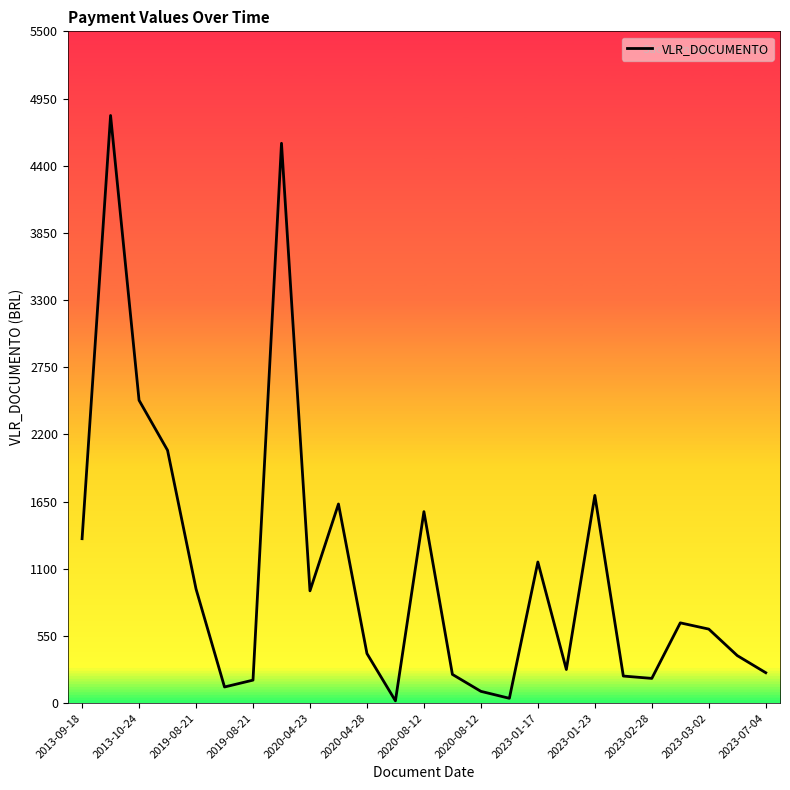

What is the difference between the maximum and minimum values?

4792.1